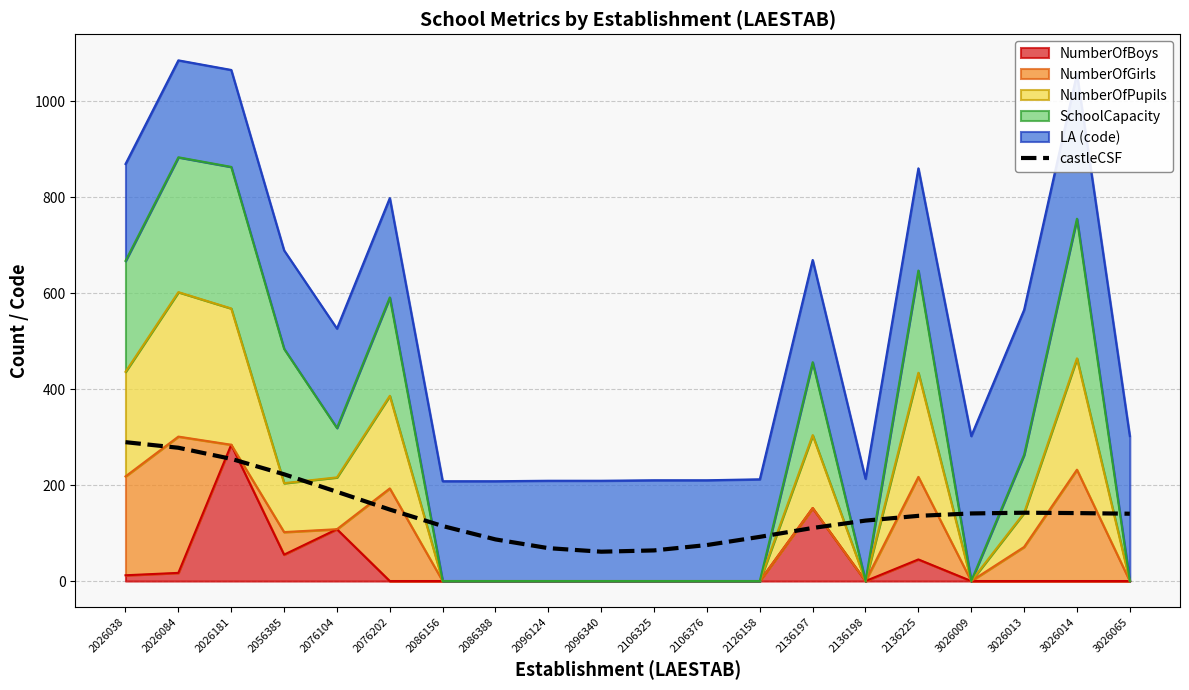

What is the value of the 19th point from the left?

141.6